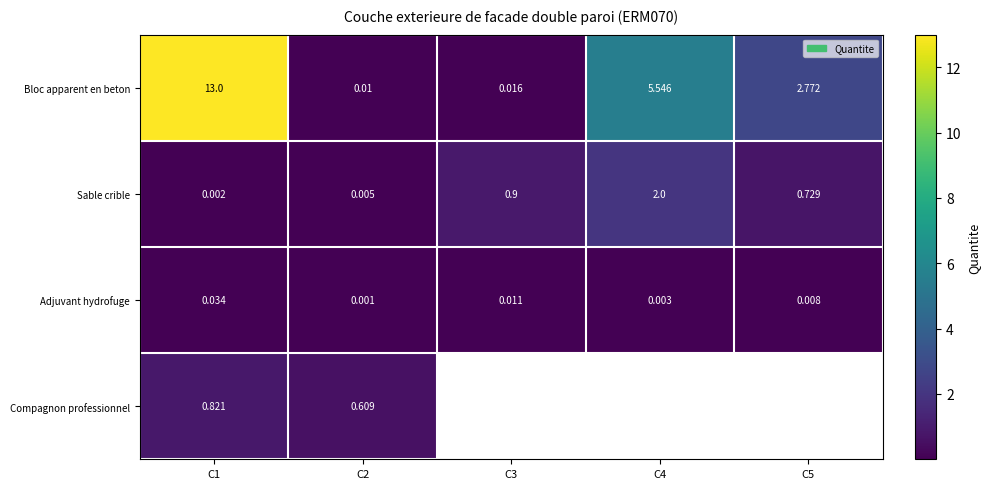

Is the value of Bloc apparent en beton at C3 greater than the value of Compagnon professionnel at C1?

No